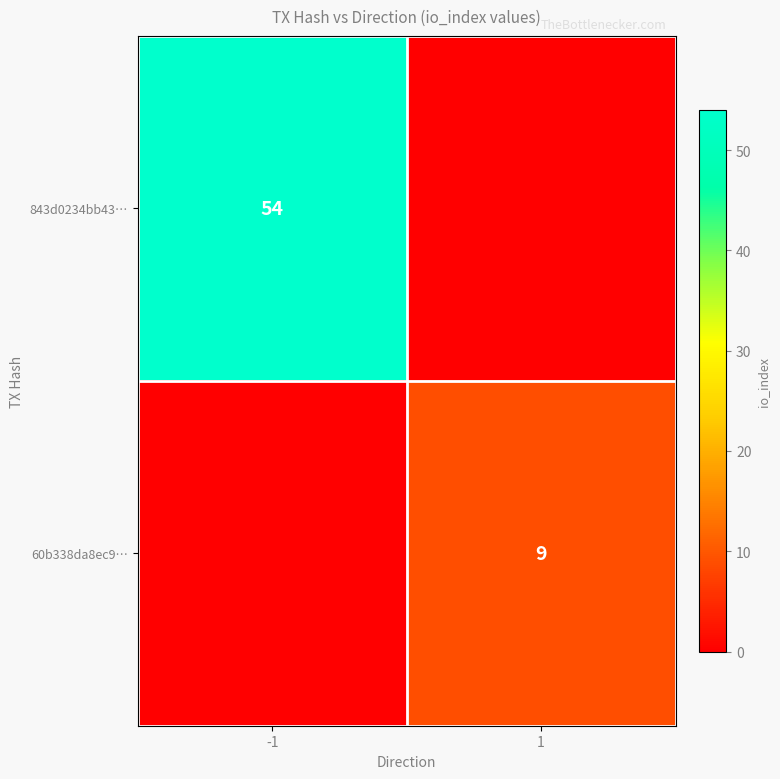

The value of 843d0234bb43… at -1 is 54. True or false?

True